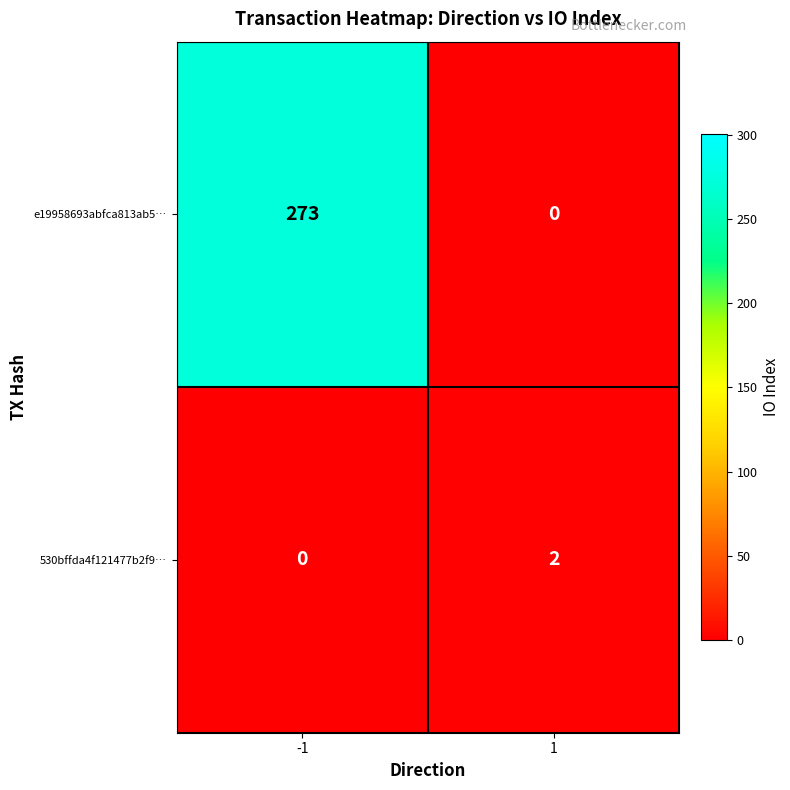

How many data points in e19958693abfca813ab5… are less than 273?

1